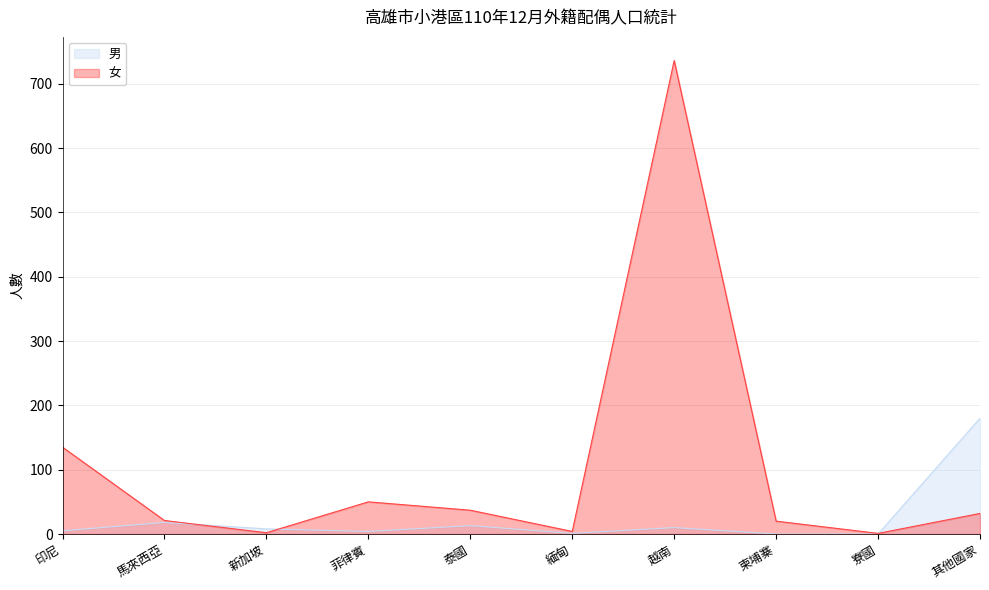

How many lines are shown in the chart?

2